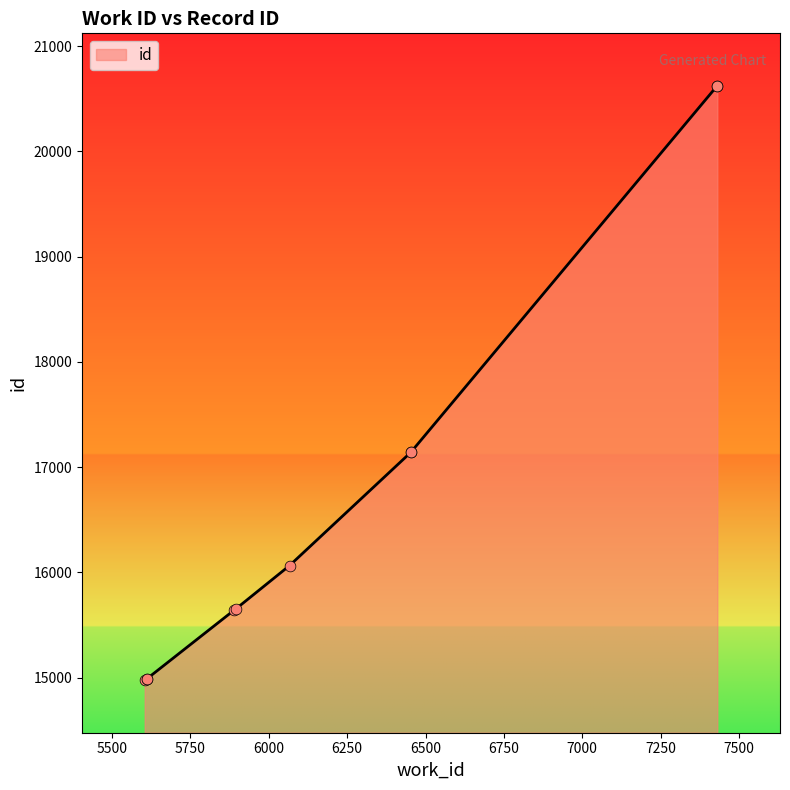

Between 5895 and 6454, which is larger?

6454